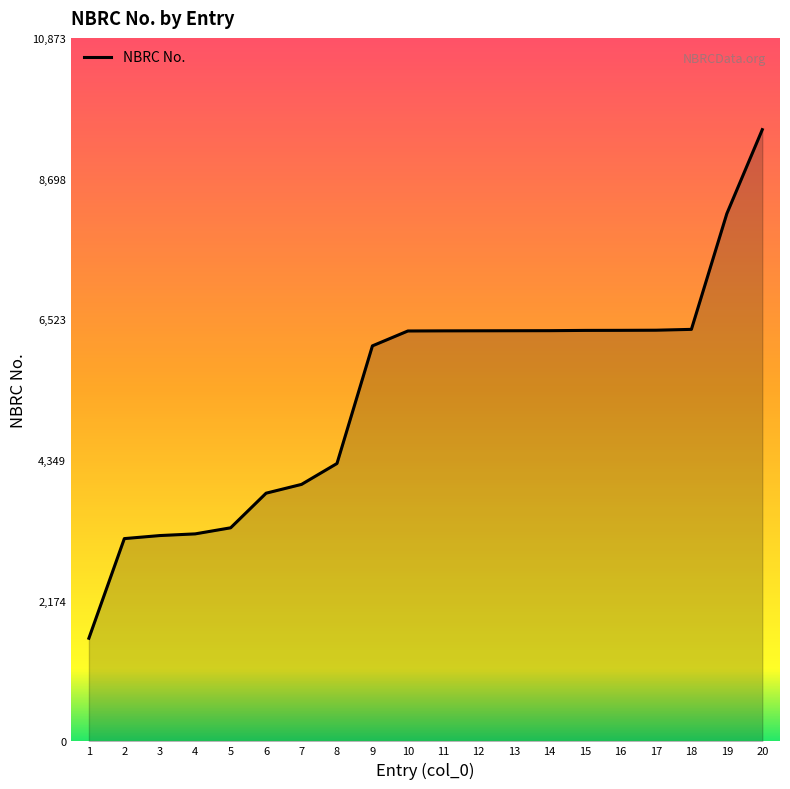

What is the minimum value shown in the chart?

1594